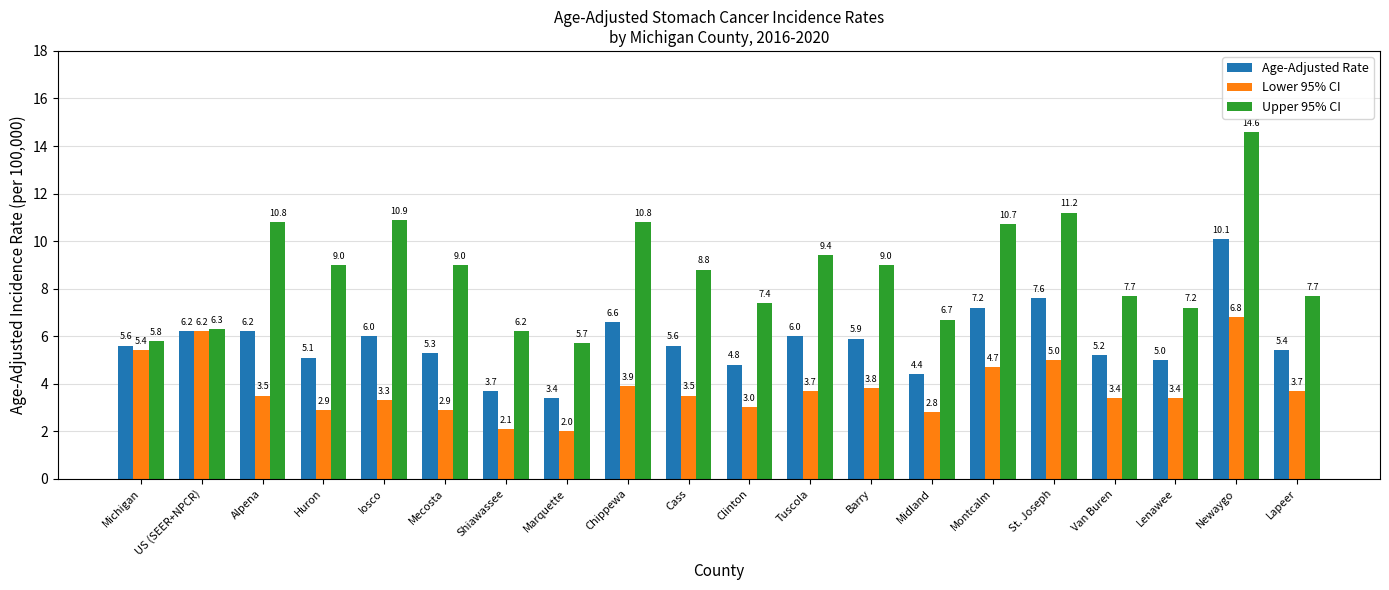

Rank the series at Lapeer from lowest to highest value.

Lower 95% CI, Age-Adjusted Rate, Upper 95% CI